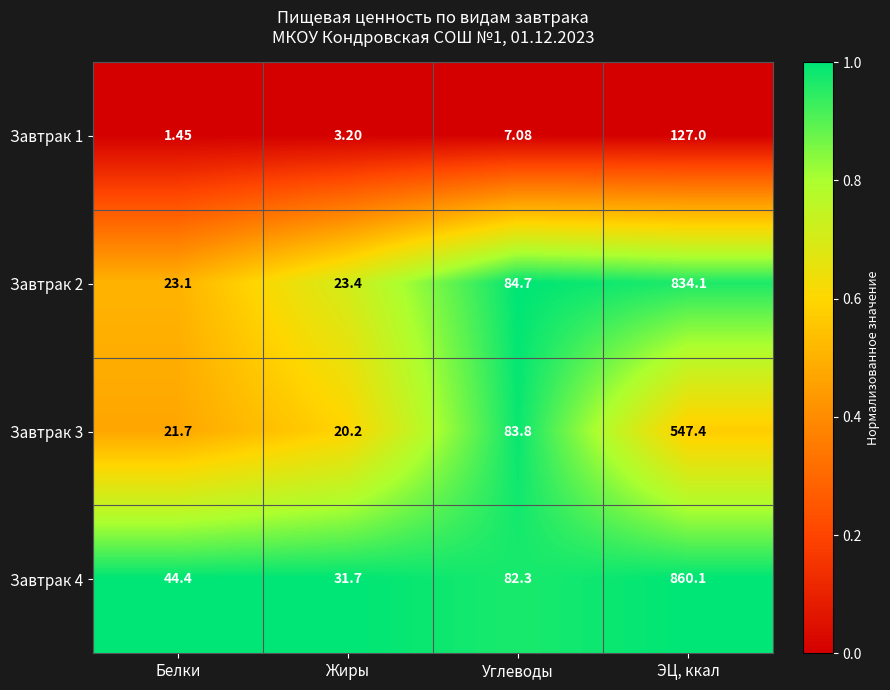

Is the value of Завтрак 4 at Белки greater than the value of Завтрак 2 at Углеводы?

No